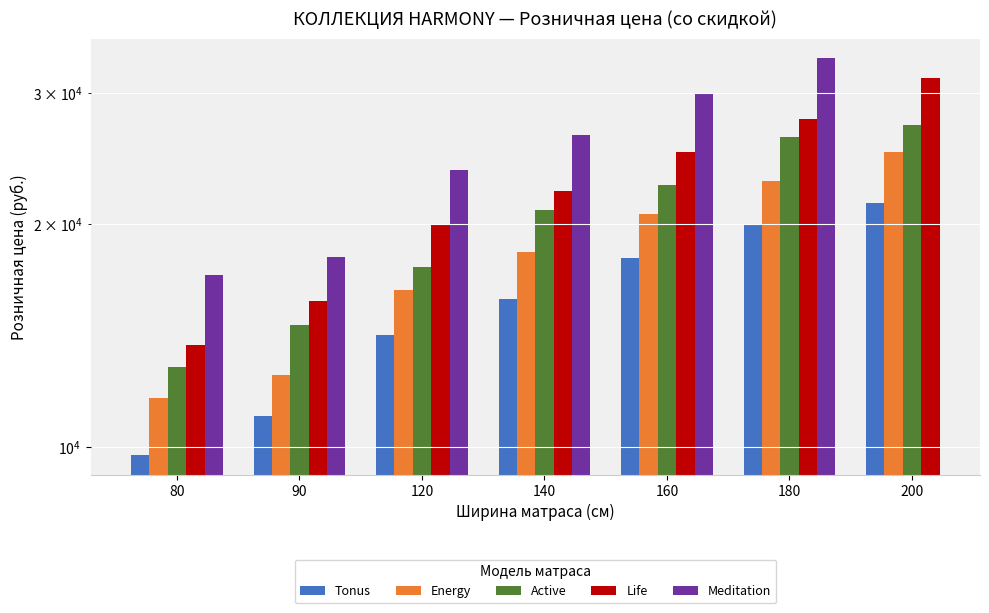

What is the difference between the highest and lowest values at 160?

12000.1